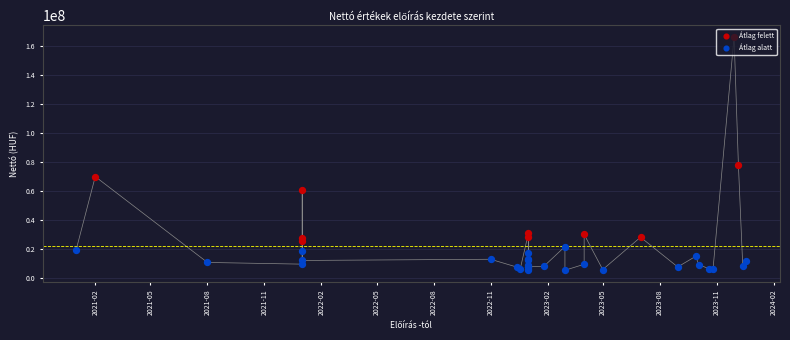

What is the ratio of the value at 2022-12-19 to the value at 2021-01-01?

0.3